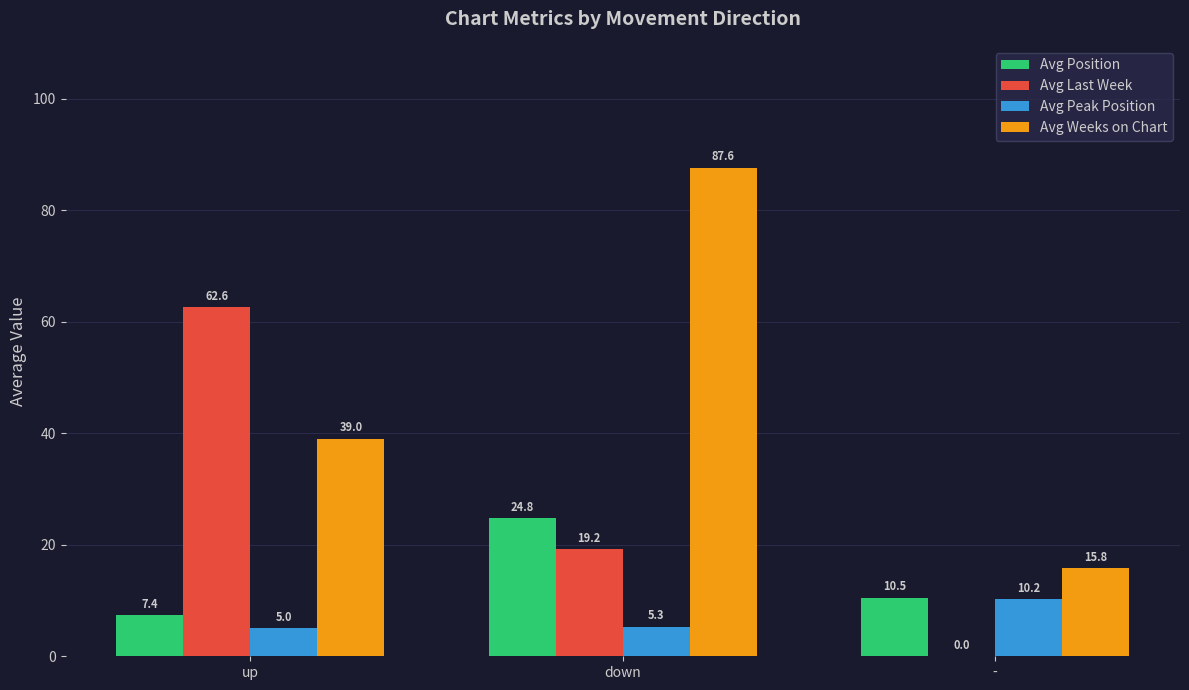

Count the number of categories in the chart.

3